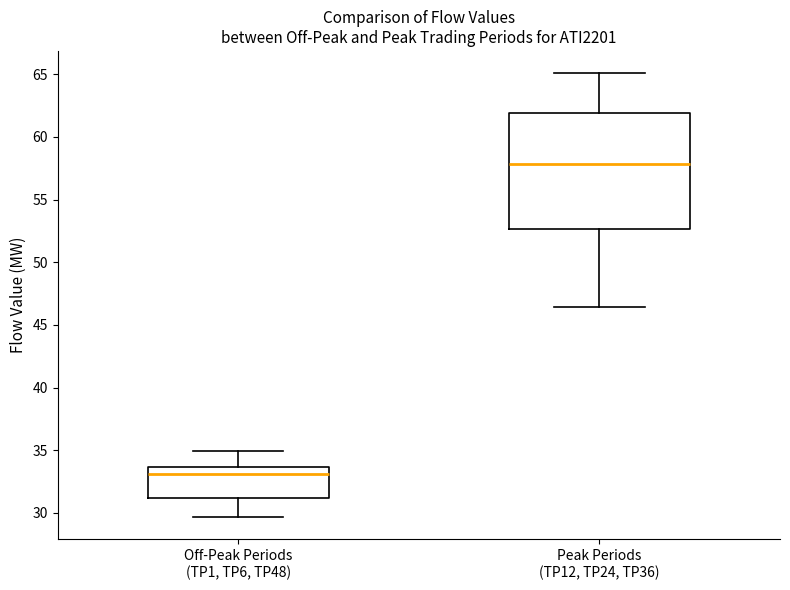

Where does the median line of the box for Peak Periods (TP12, TP24, TP36) sit on the y-axis? The values are not printed on the chart, so give them approximately, as read against the axis.

58.0